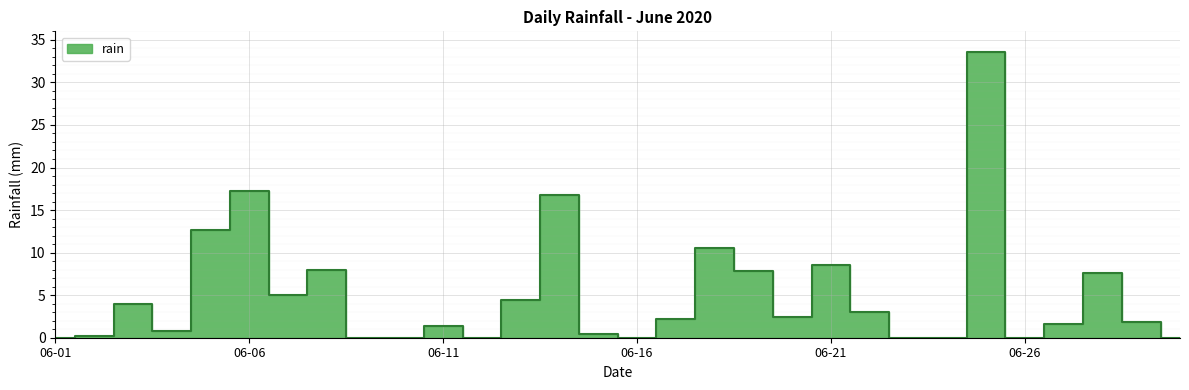

Rank the categories by value from lowest to highest.

2020-06-01, 2020-06-09, 2020-06-10, 2020-06-12, 2020-06-16, 2020-06-23, 2020-06-24, 2020-06-26, 2020-06-30, 2020-06-02, 2020-06-15, 2020-06-04, 2020-06-11, 2020-06-27, 2020-06-29, 2020-06-17, 2020-06-20, 2020-06-22, 2020-06-03, 2020-06-13, 2020-06-07, 2020-06-28, 2020-06-19, 2020-06-08, 2020-06-21, 2020-06-18, 2020-06-05, 2020-06-14, 2020-06-06, 2020-06-25